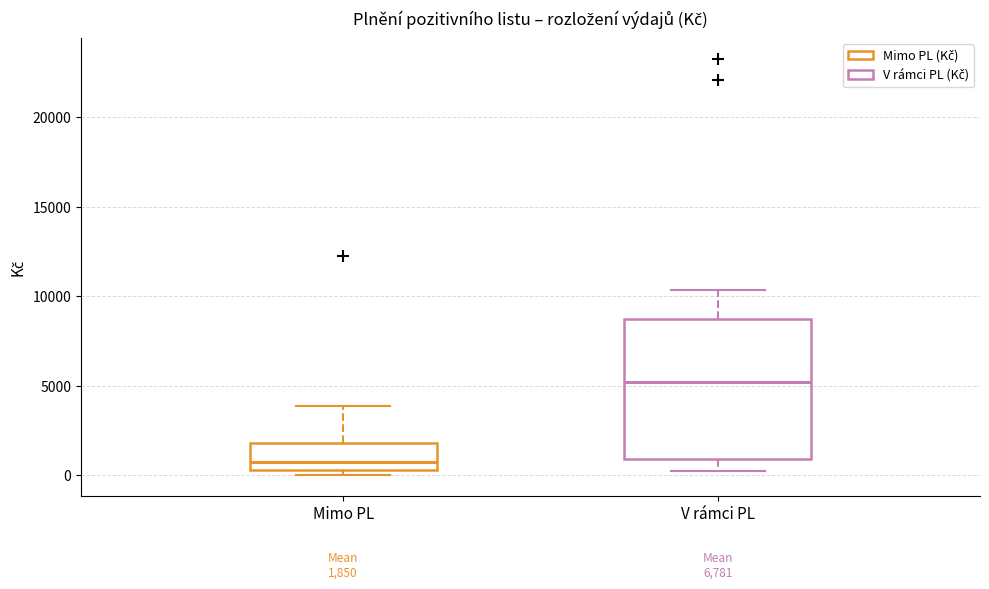

Comparing the boxes themselves (not the whiskers), which one is the tallest?

V rámci PL